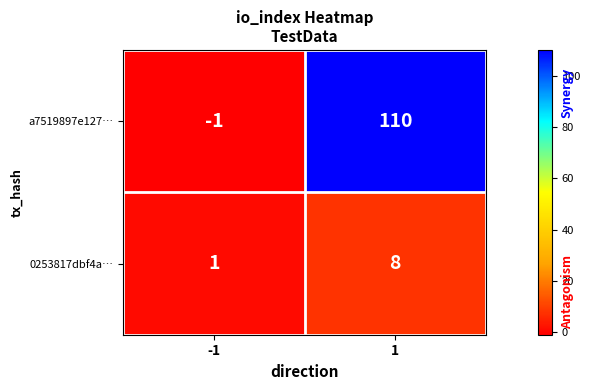

What is the highest value of the a7519897e127… series?

110